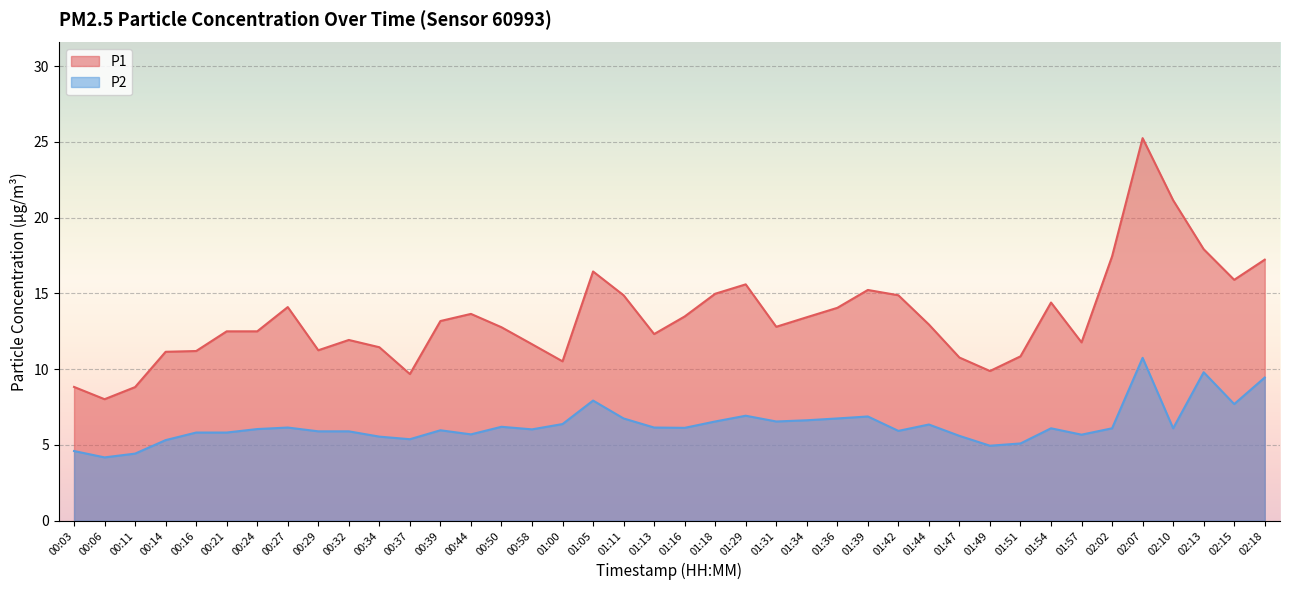

What is the difference between the P1 values at 00:11 and 01:47?

1.9